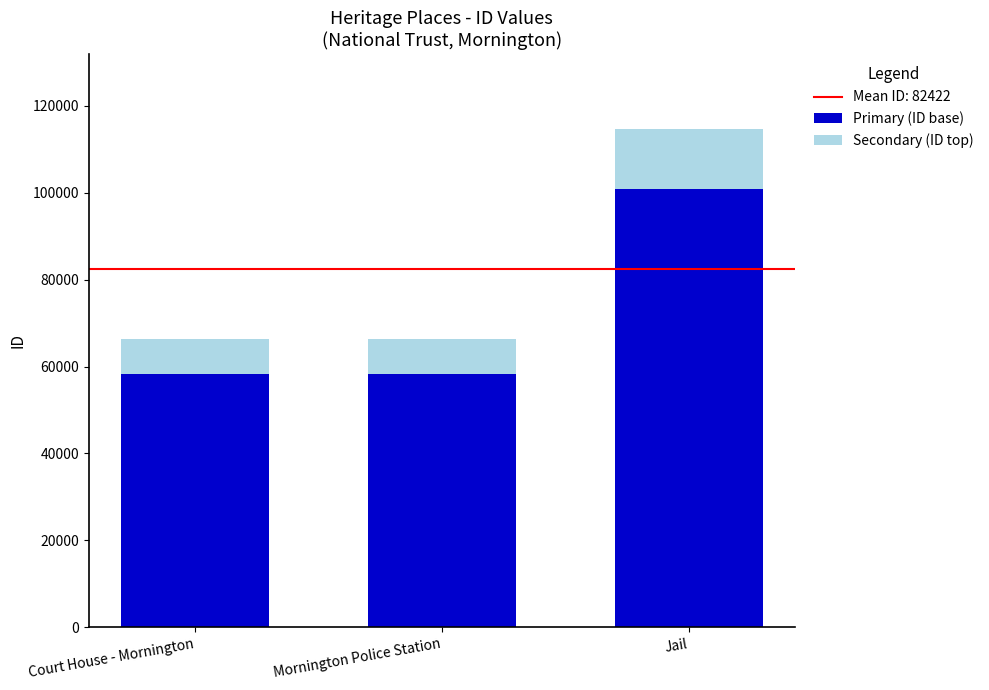

What is the sum of the Primary (ID base) values at Jail and Court House - Mornington?

159289.7